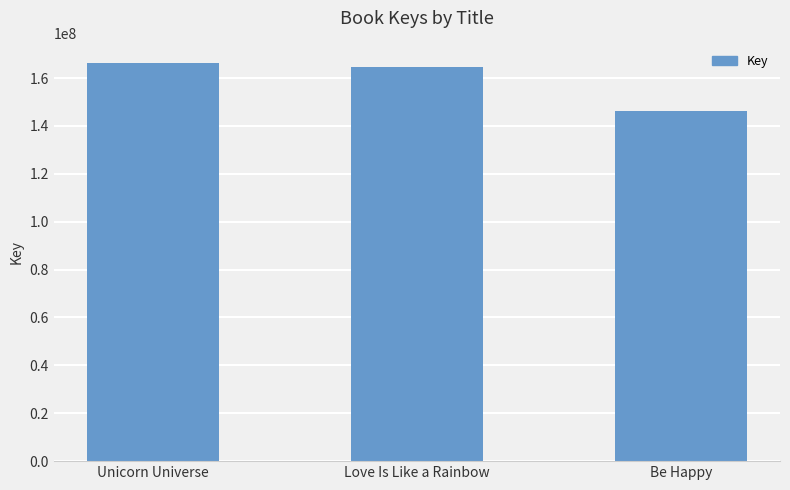

Is it true that the value at Love Is Like a Rainbow is 47365639?

False